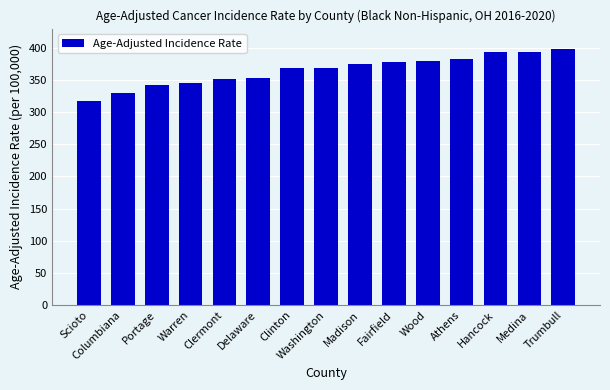

Does the chart contain any negative values?

No